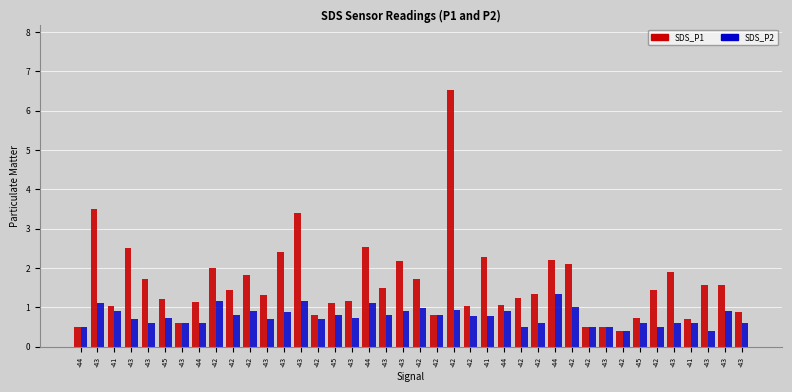

What is the maximum value for SDS_P1?

6.5